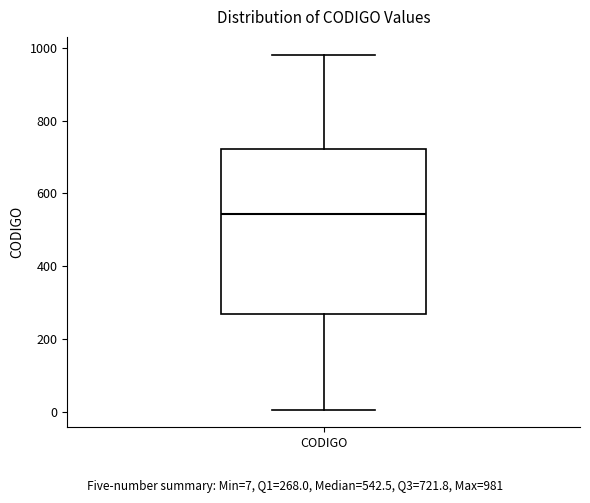

Read this box plot against the y-axis: the position of the median line, the range covered by the box, and the ends of both whiskers. The values are not printed on the chart, so give them approximately, as read against the axis.

median 540, box 260 to 720, whiskers 0 to 980